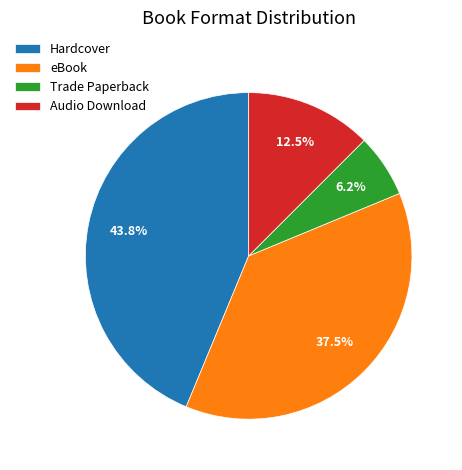

Between Hardcover and Audio Download, which is larger?

Hardcover